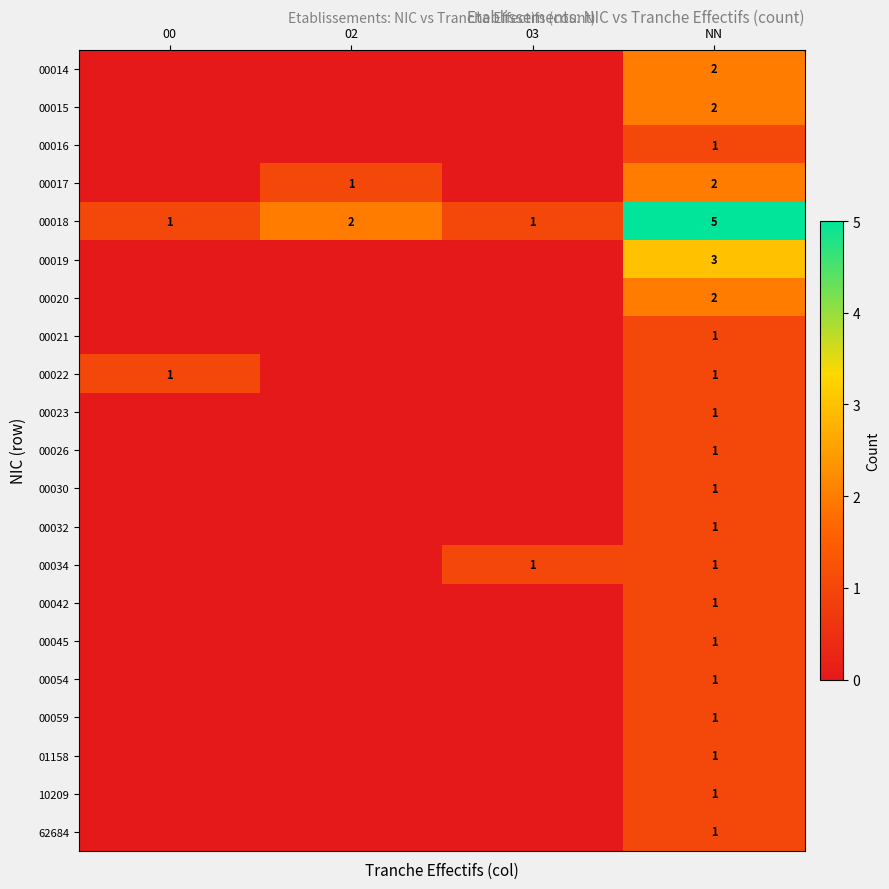

True or false: 62684 has a value of 2 at NN.

False